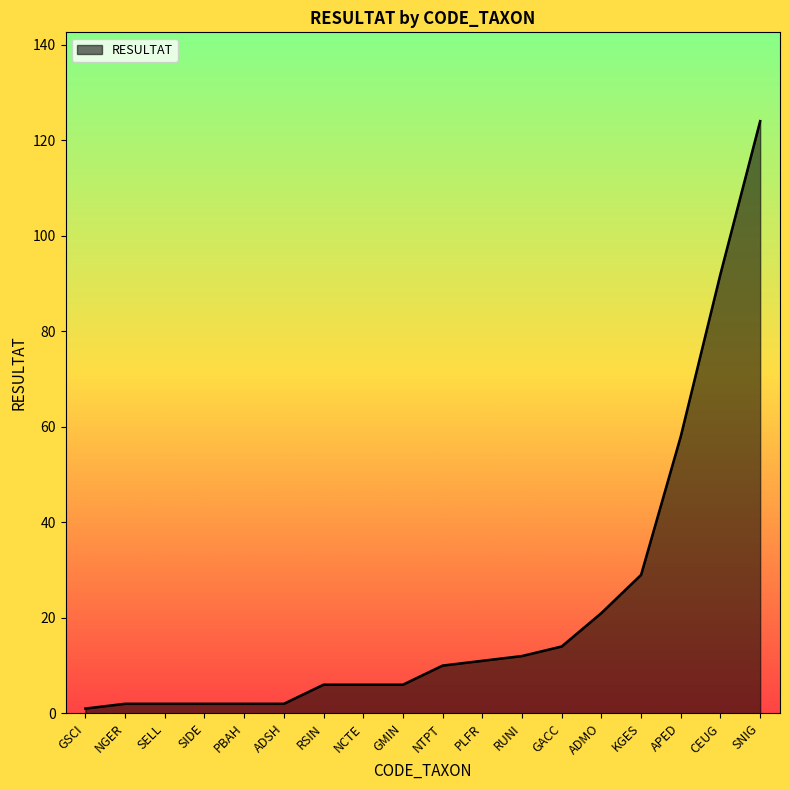

How many distinct data groups are displayed?

1